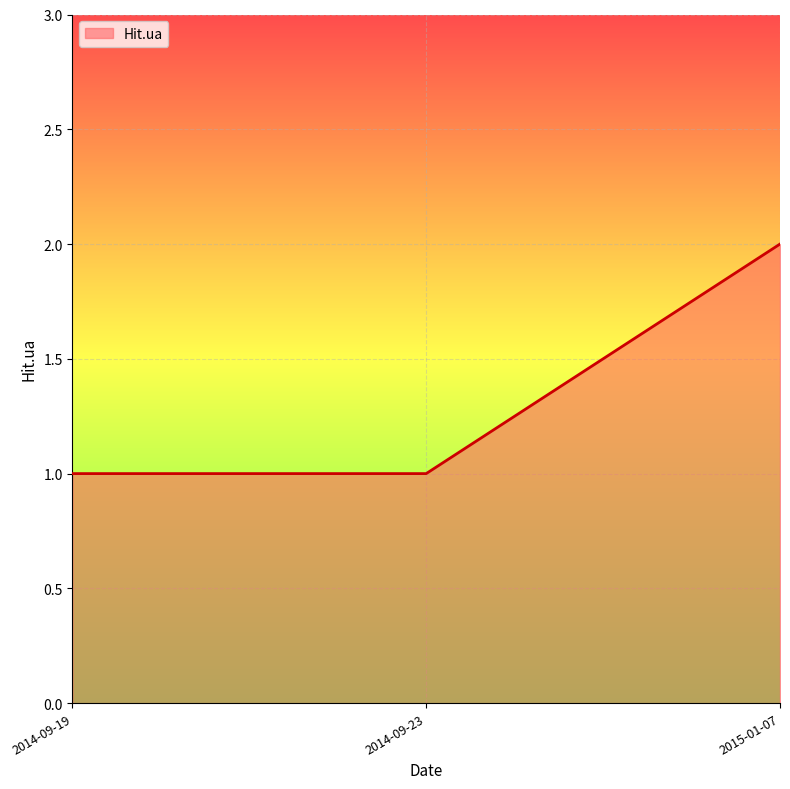

What is the ratio of the value at 2014-09-23 to the value at 2015-01-07?

0.5